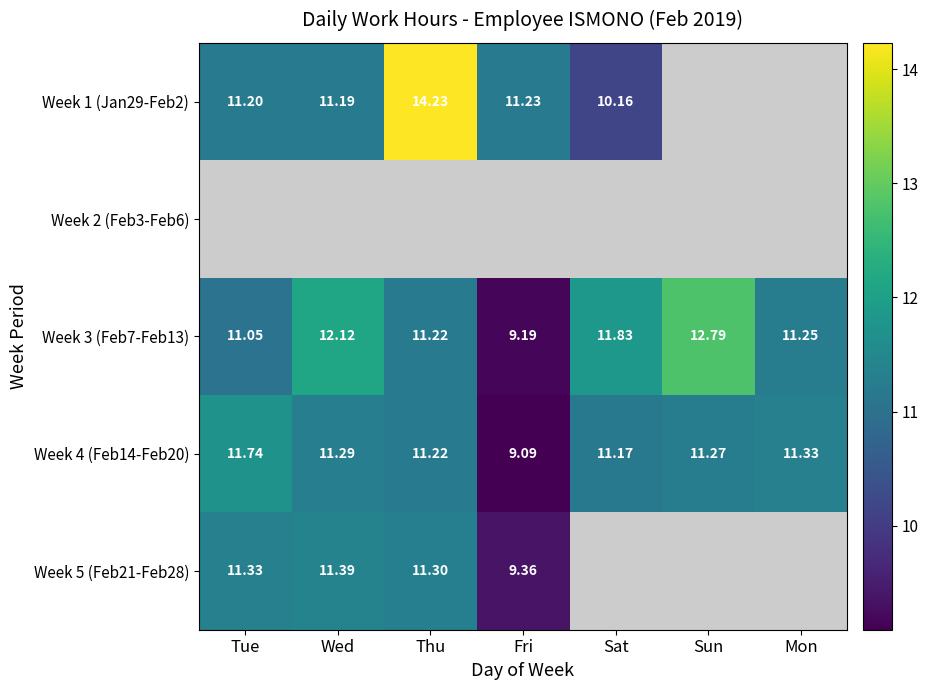

Rank the categories by Week 3 (Feb7-Feb13) value from highest to lowest.

Sun, Wed, Sat, Mon, Thu, Tue, Fri